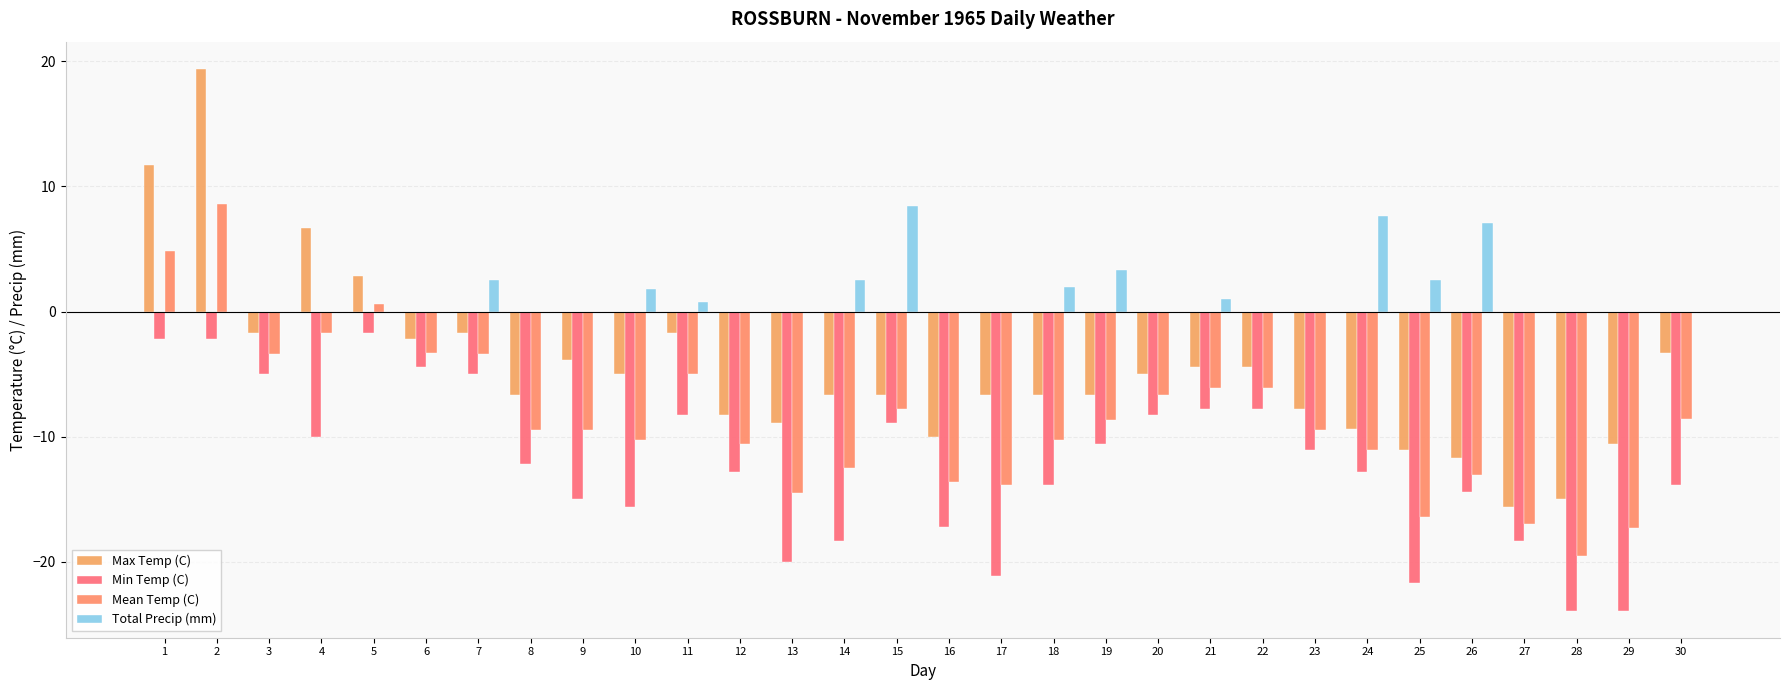

How many data points in Min Temp (C) are above -12?

14